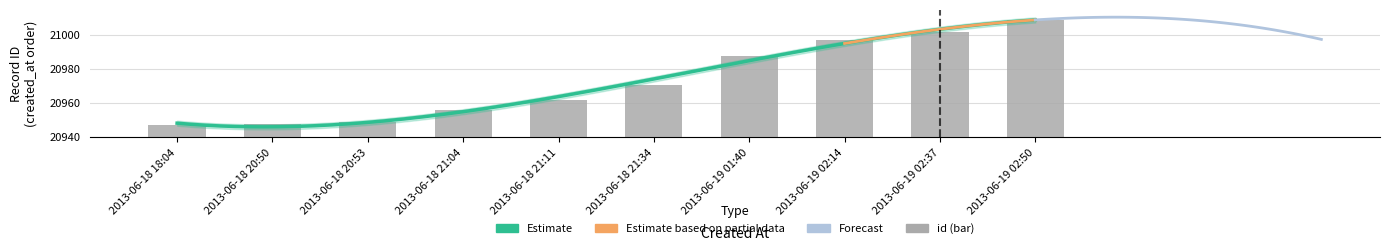

What is the maximum value shown in the chart?

21009